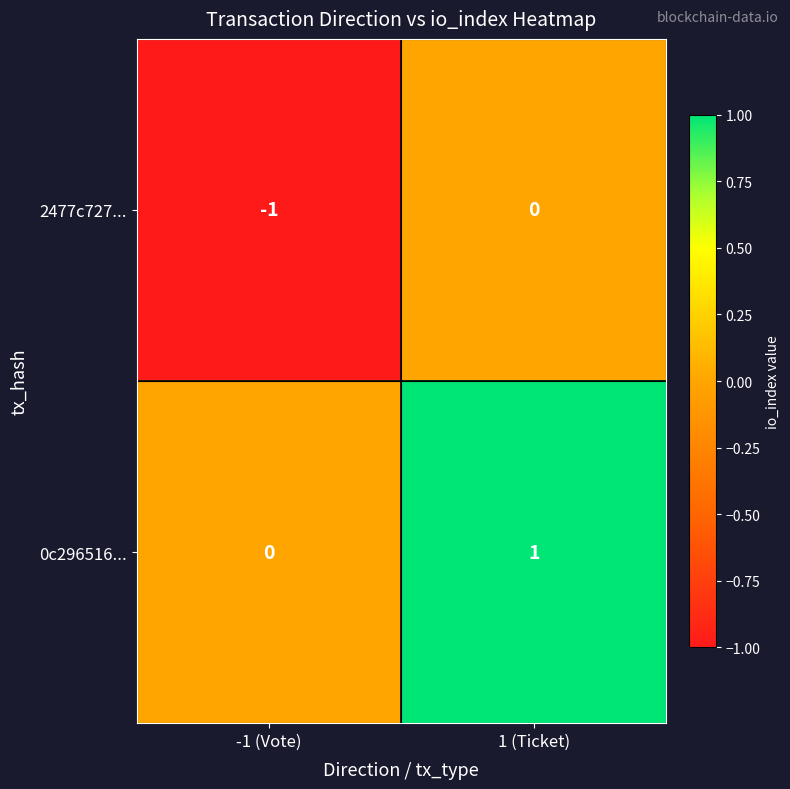

The value of 2477c727... at -1 (Vote) is -2. True or false?

False